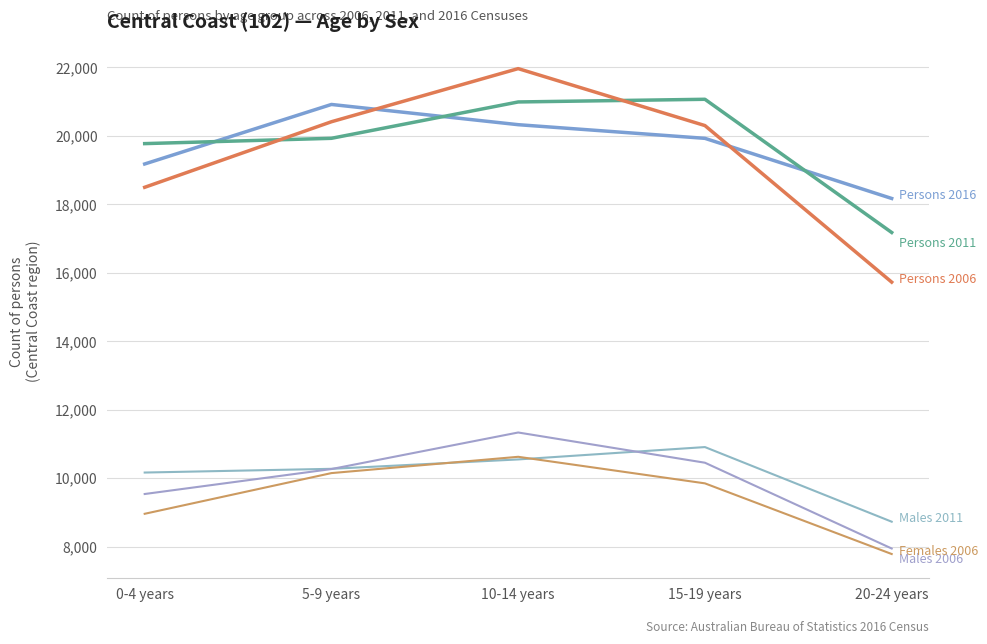

How many lines are shown in the chart?

6